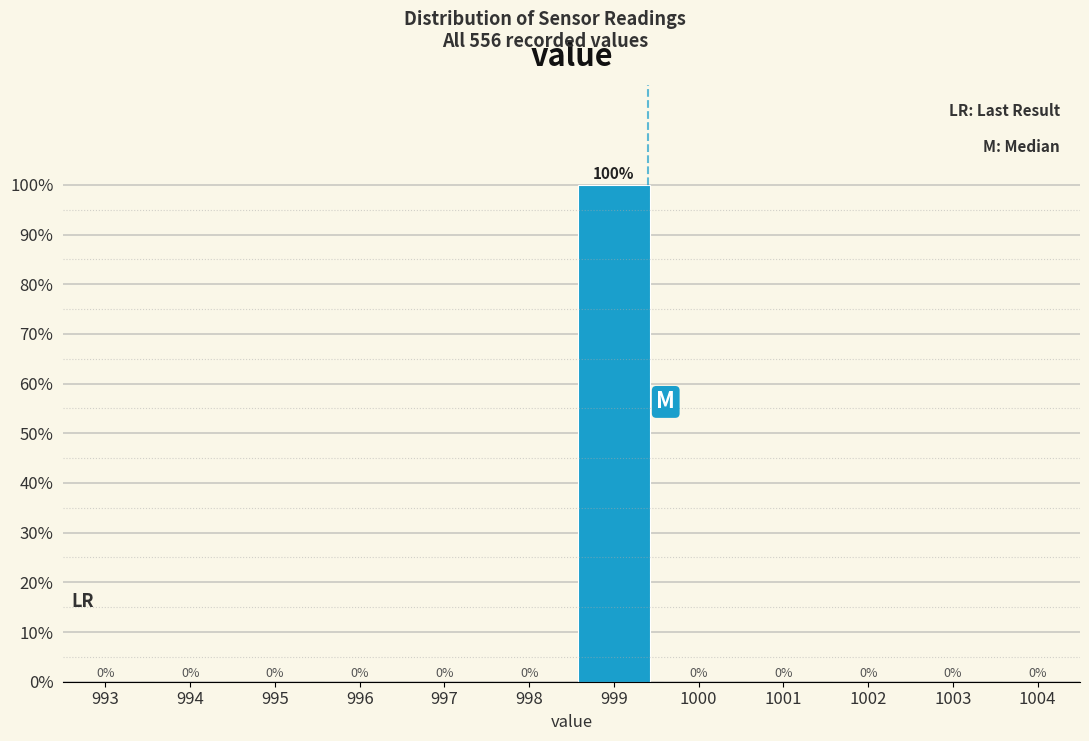

Reading left to right, what are all the values shown in this chart?

993=0	994=0	995=0	996=0	997=0	998=0	999=100	1000=0	1001=0	1002=0	1003=0	1004=0